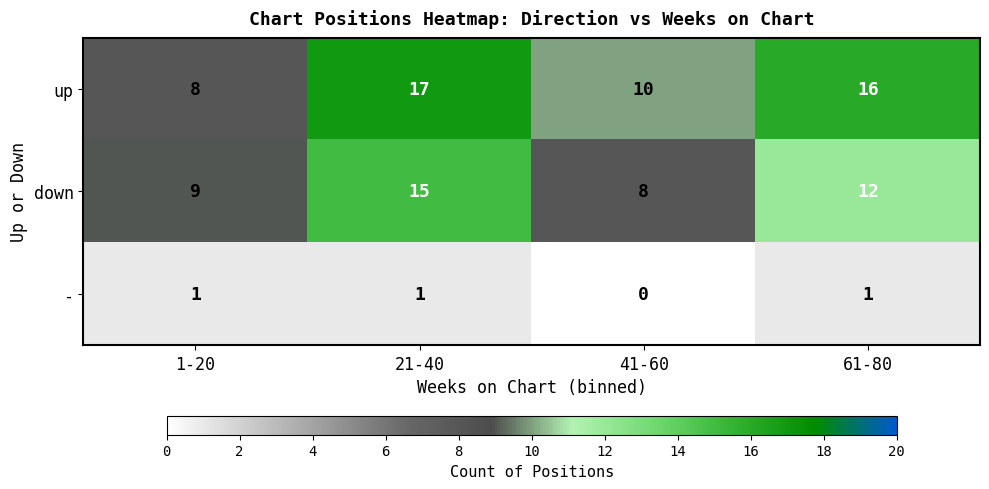

Which series changed the most between 1-20 and 61-80?

up